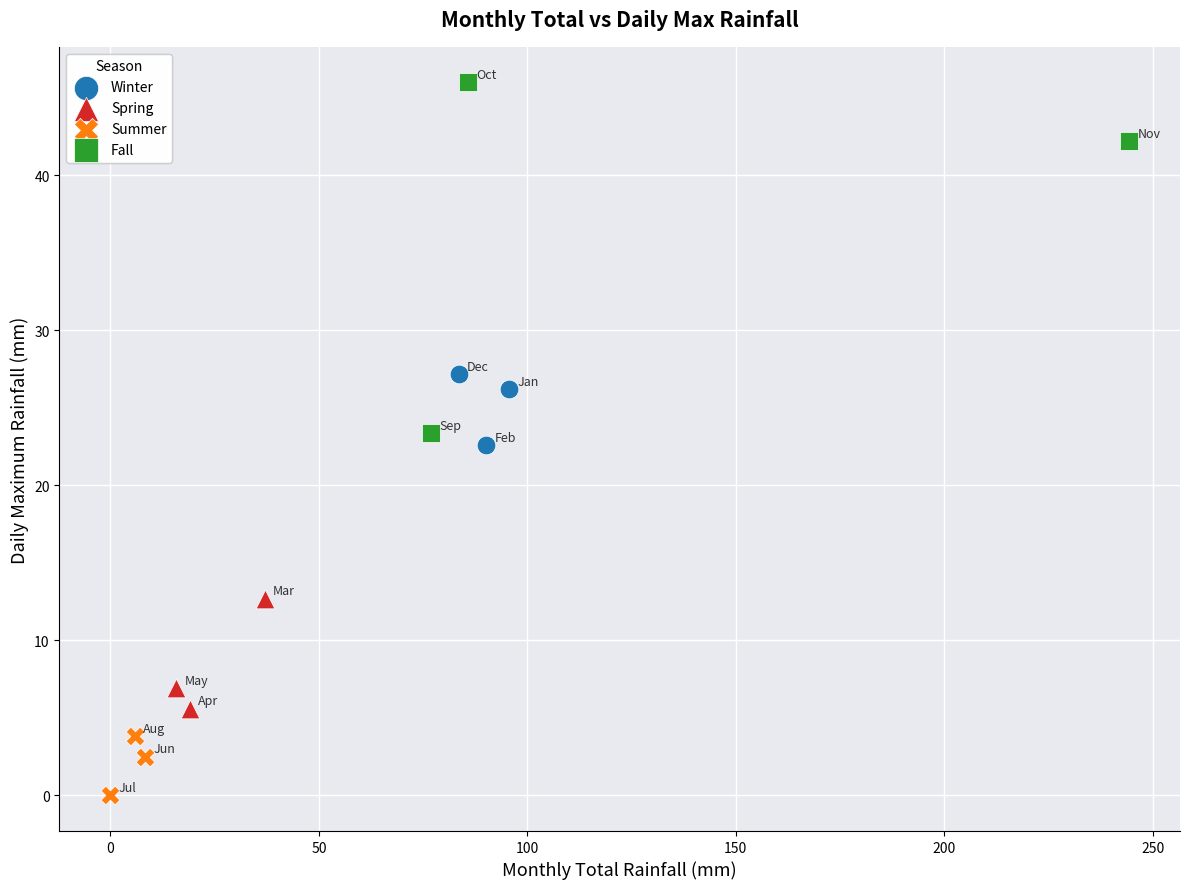

Which series contains the highest Y value?

Fall